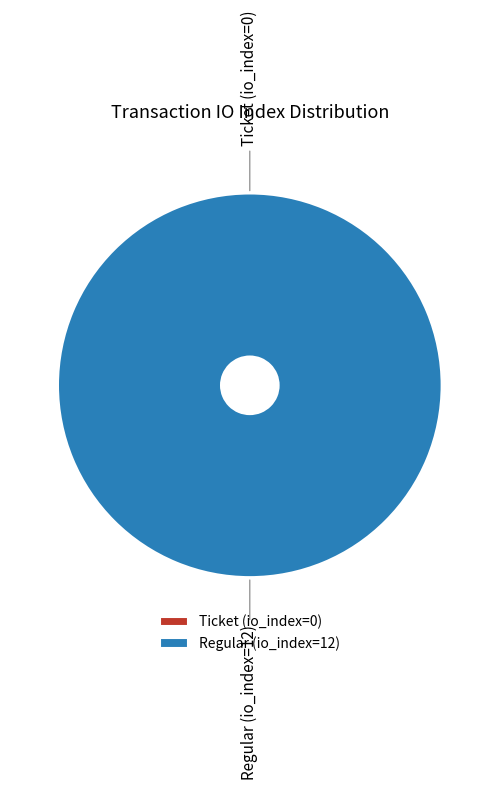

Rank the categories by value from lowest to highest.

Ticket (io_index=0), Regular (io_index=12)